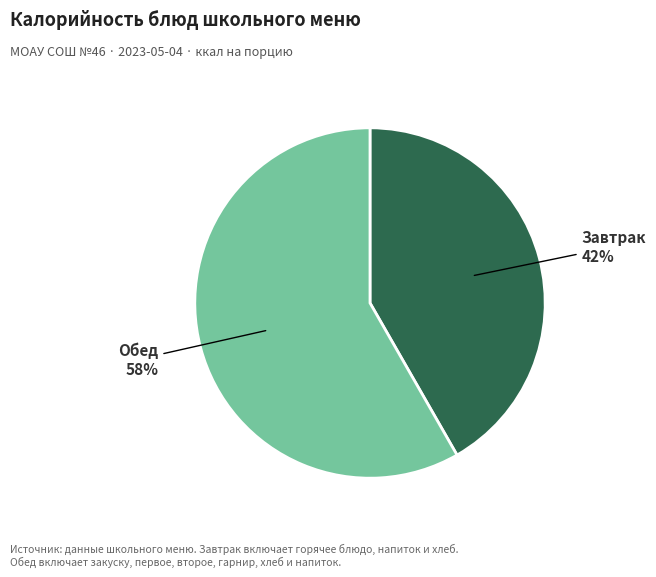

Is there a majority slice in this chart?

Yes